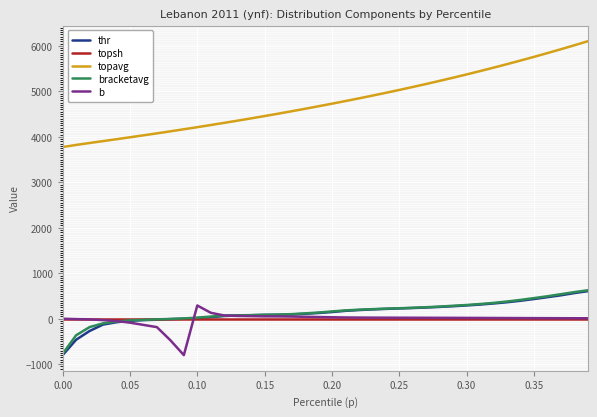

Which series has the largest total across all categories?

topavg